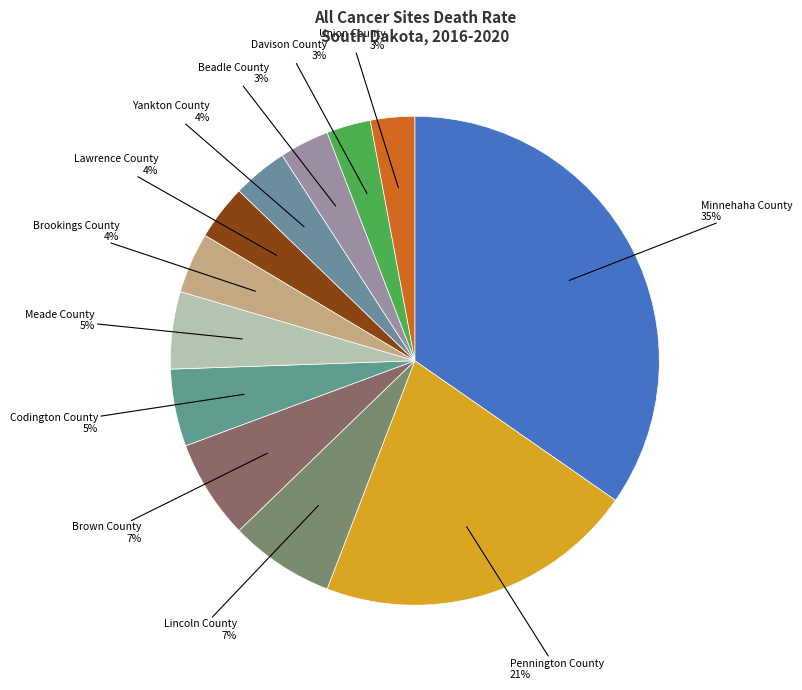

How many segments does this pie chart have?

12